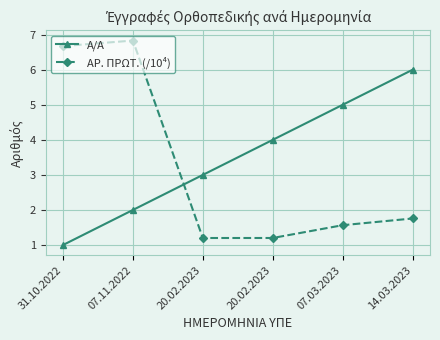

The ΑΡ. ΠΡΩΤ. (/10⁴) series shows 6.7 at 31.10.2022. True or false?

True